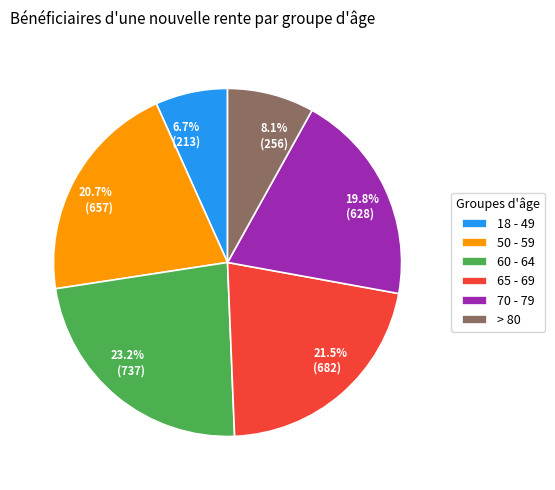

What is the ratio of the value at 50 - 59 to the value at 70 - 79?

1.0